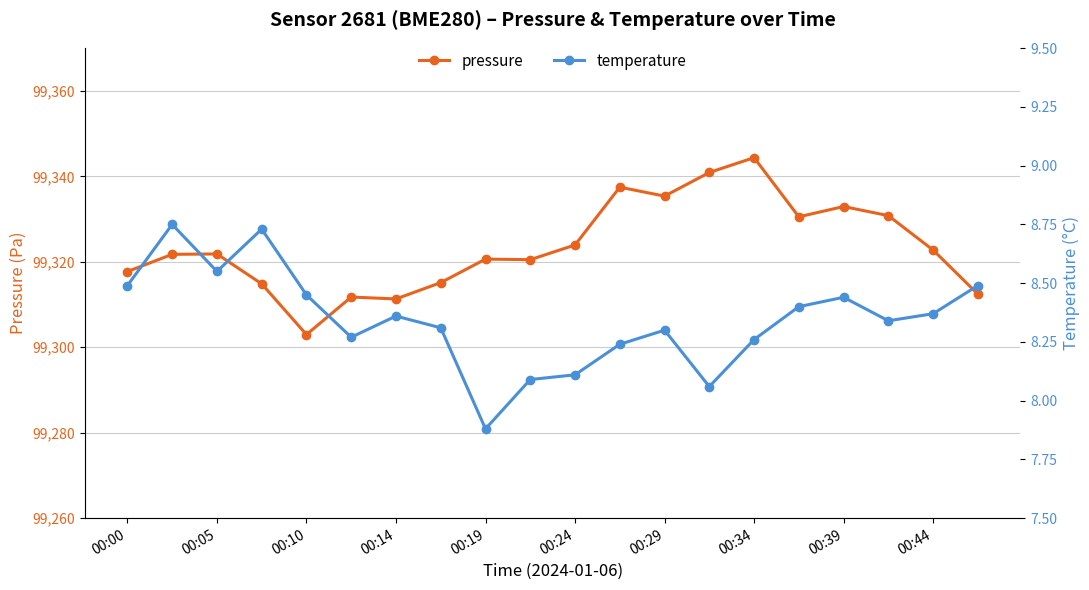

Reading right to left, what are all the values shown in this chart?

pressure: 99312.4	99322.8	99330.8	99332.9	99330.5	99344.4	99340.9	99335.4	99337.5	99323.9	99320.5	99320.6	99315.1	99311.3	99311.8	99303.0	99314.8	99321.8	99321.8	99317.7
temperature: 8.5	8.4	8.3	8.4	8.4	8.3	8.1	8.3	8.2	8.1	8.1	7.9	8.3	8.4	8.3	8.4	8.7	8.6	8.8	8.5